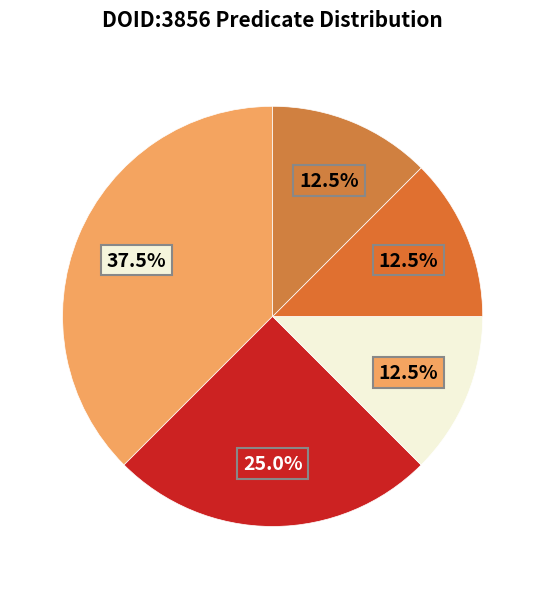

How many segments does this pie chart have?

5